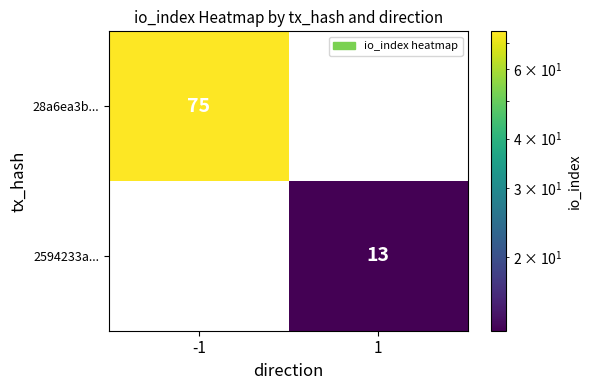

Is the value of 2594233a... at 1 greater than the value of 28a6ea3b... at -1?

No